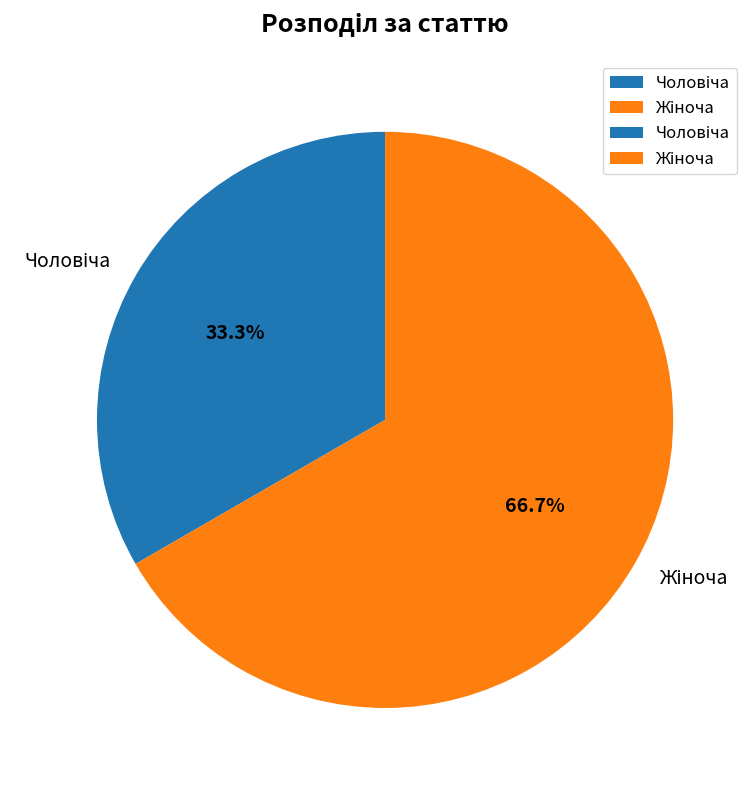

True or false: Чоловіча accounts for 41% of the total.

False